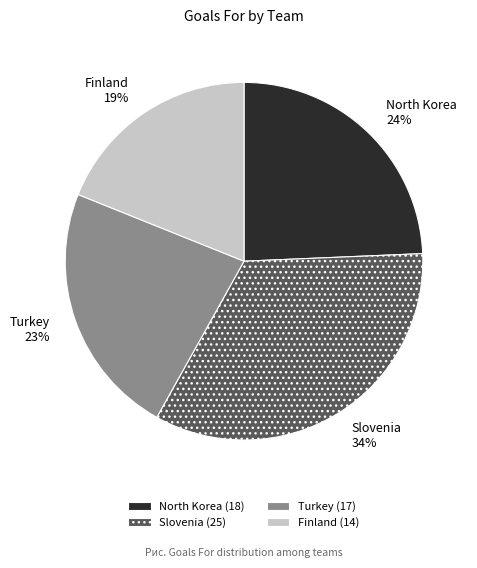

Do Finland and Turkey together represent more than half of the pie?

No